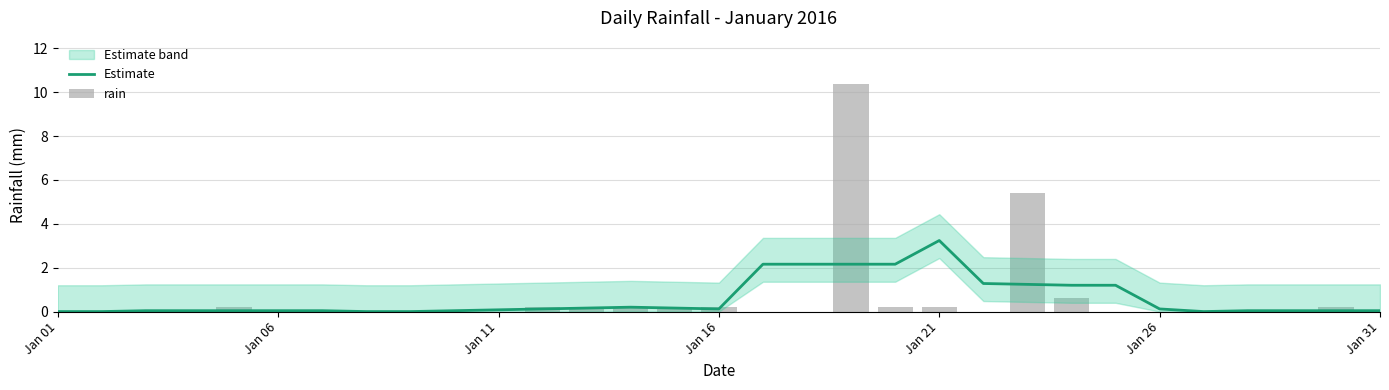

Is it true that Estimate equals 0.1 at Jan 16?

True